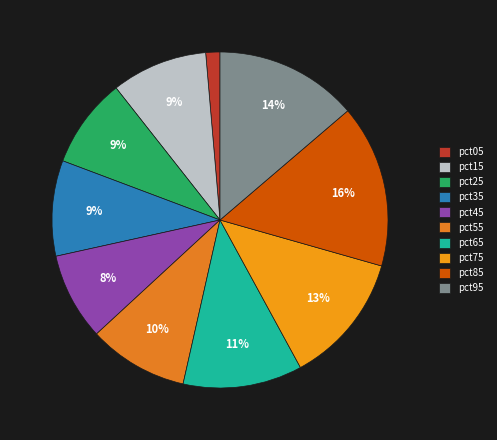

How many slices are in this pie chart?

10